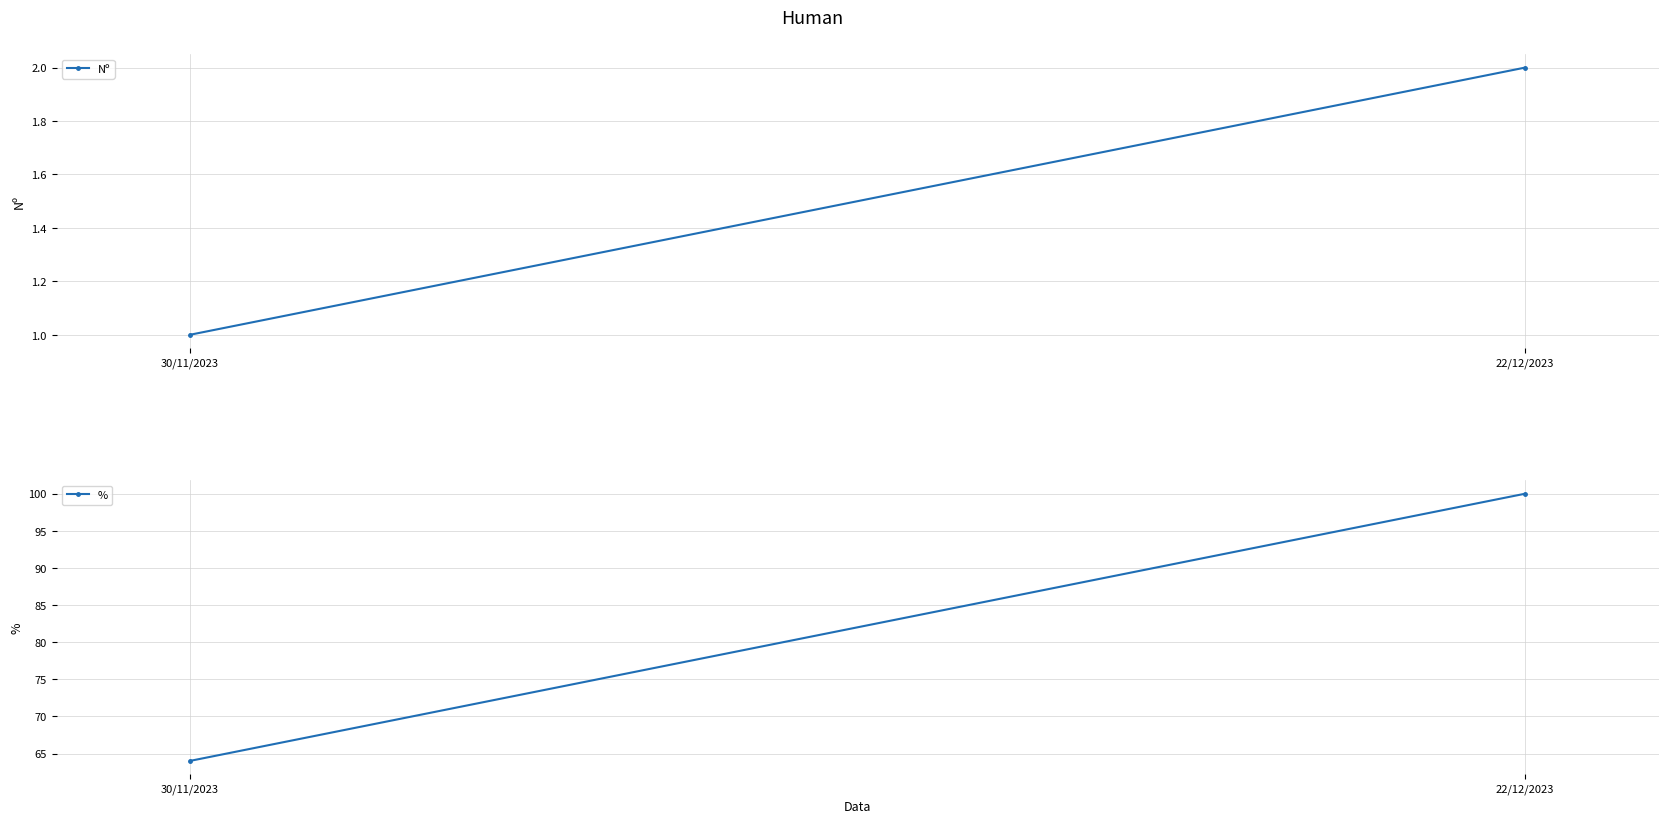

Between 30/11/2023 and 22/12/2023, which series saw the biggest shift?

%